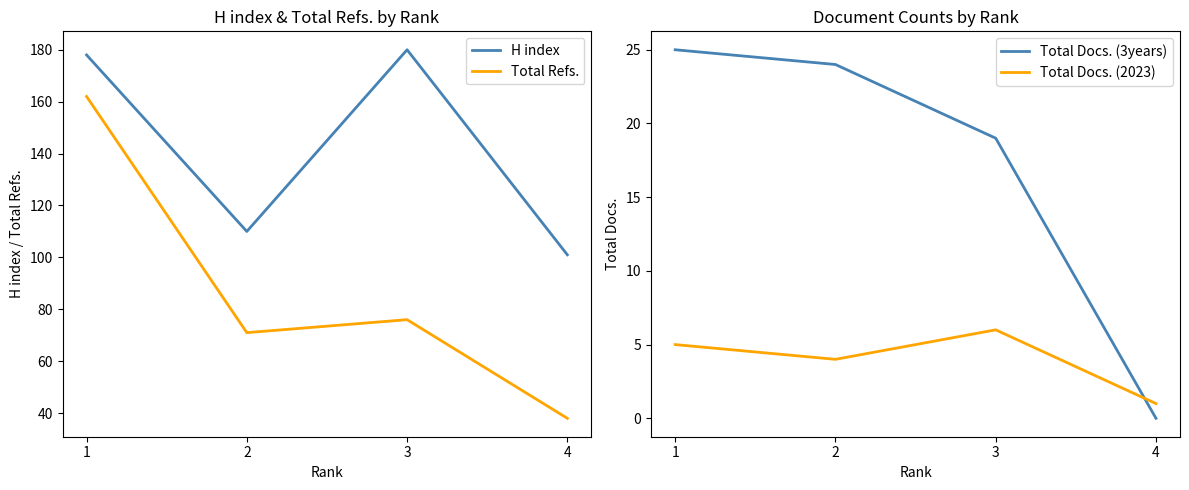

What are all the series names shown in the legend?

H index, Total Refs., Total Docs. (3years), Total Docs. (2023)